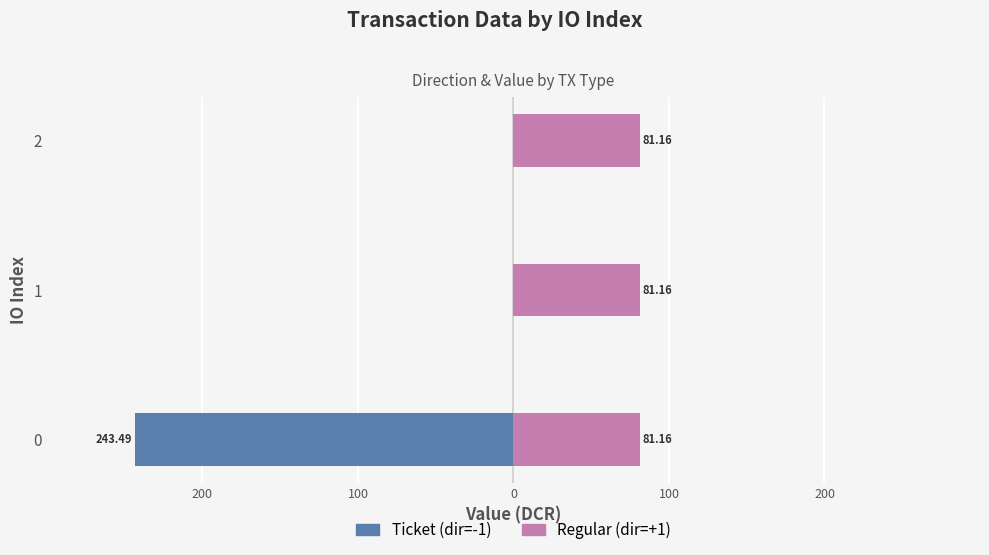

True or false: Ticket (dir=-1) has a value of -168.1 at 200.

False